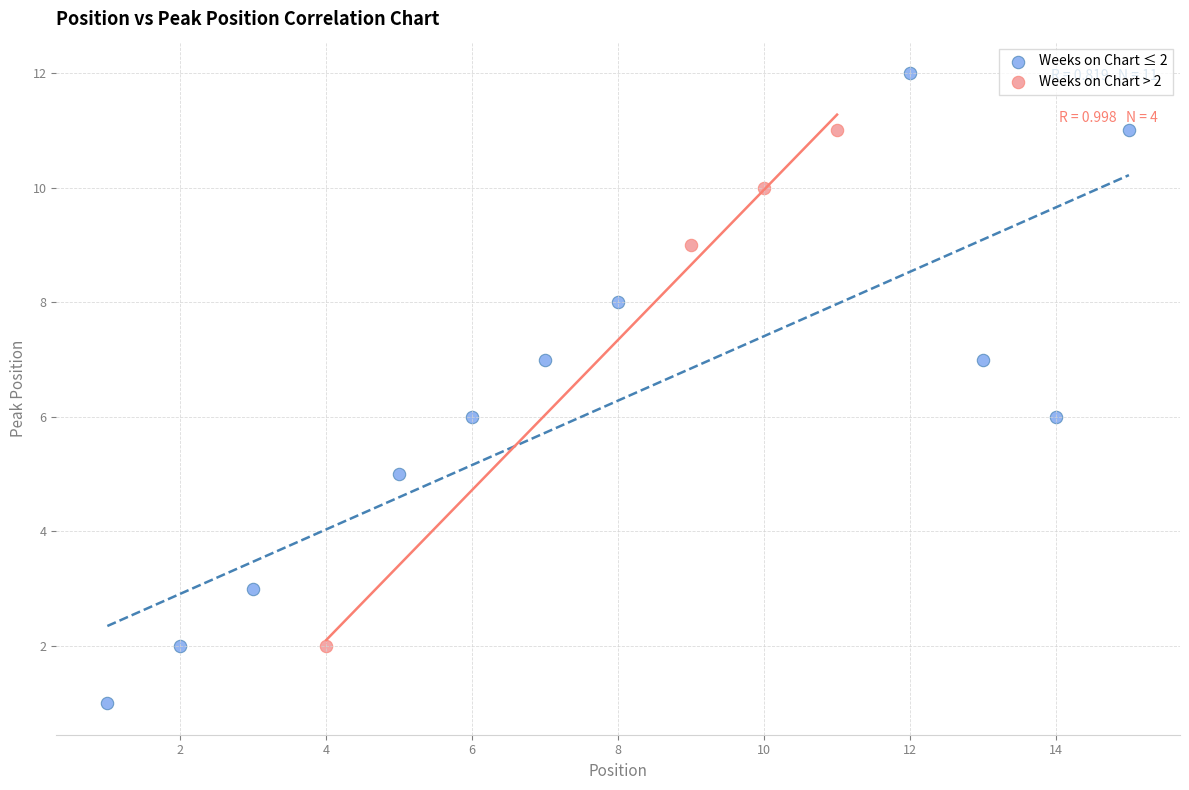

Which series reaches the minimum Y coordinate?

Weeks on Chart ≤ 2